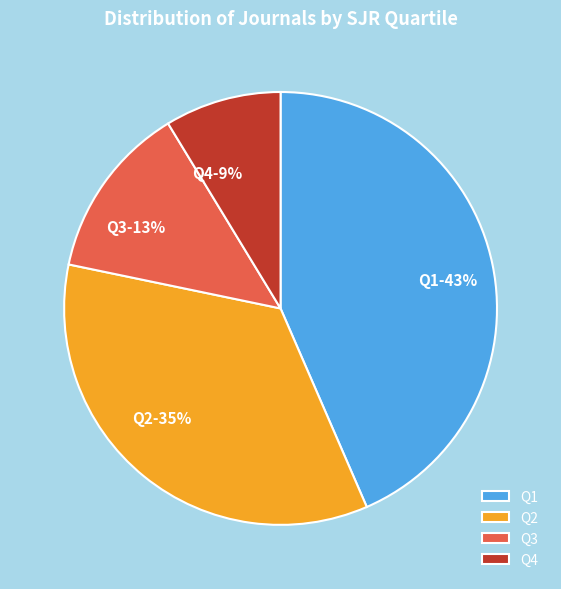

To the nearest percent, what is the average slice percentage?

25%